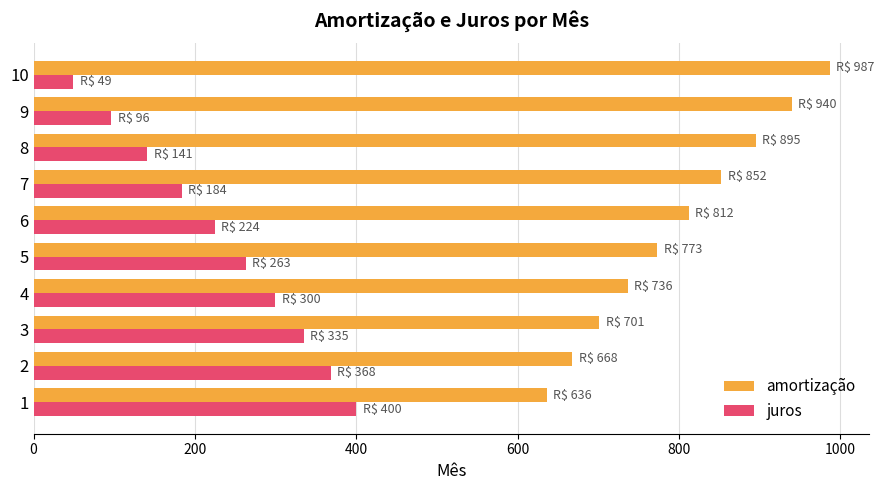

What is the maximum value shown in the chart?

986.7